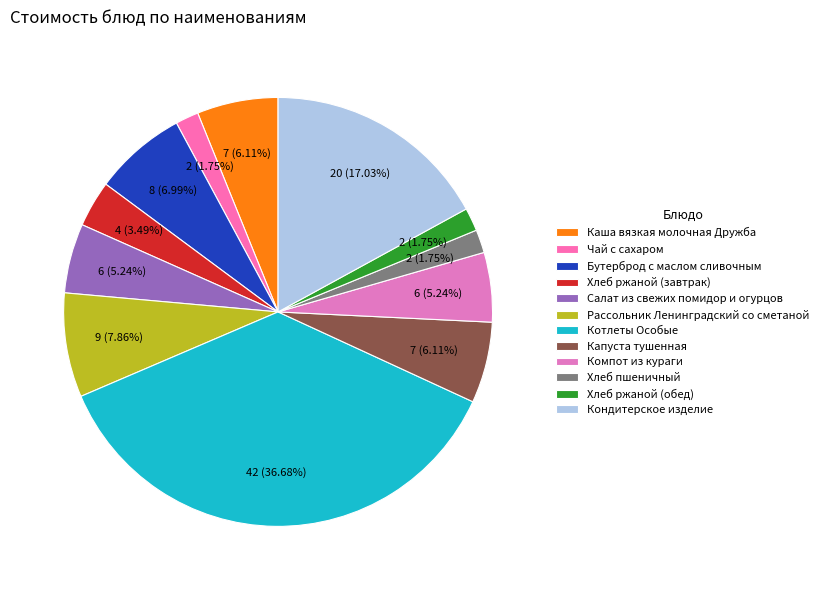

To the nearest percent, what is the average slice percentage?

8%